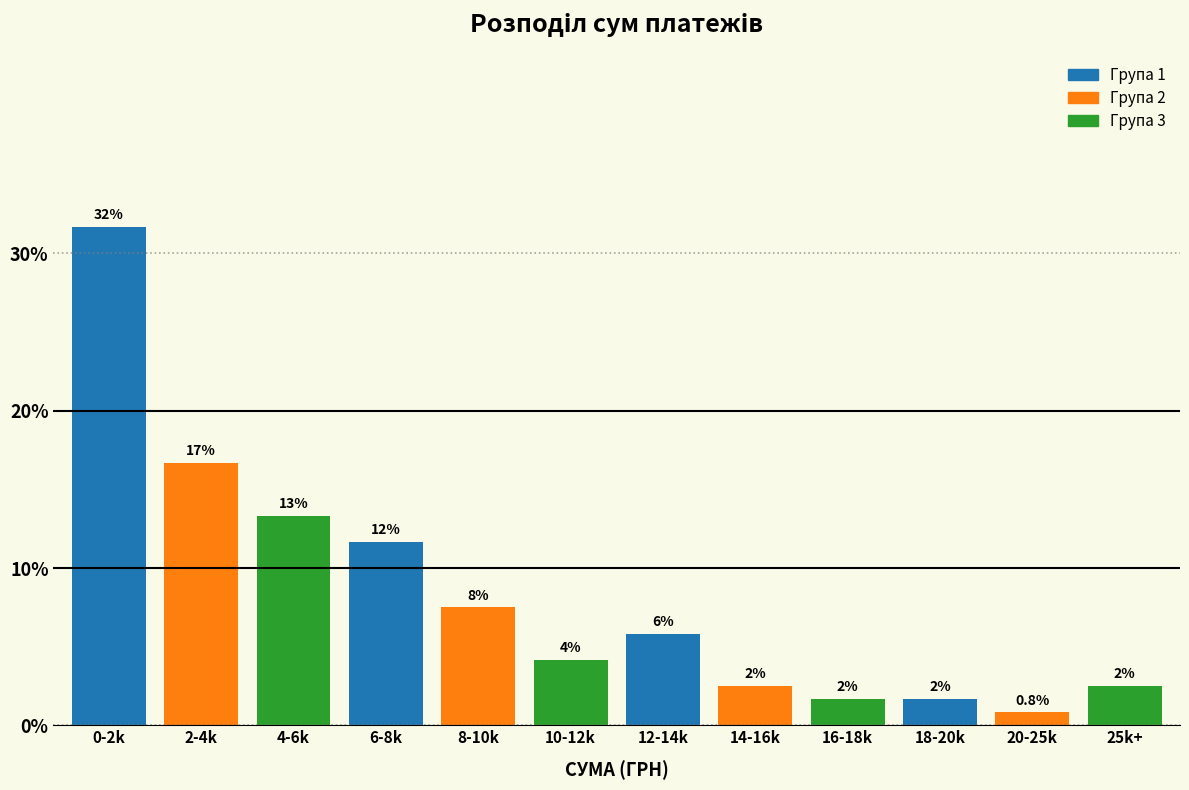

How many bars are there in total?

12